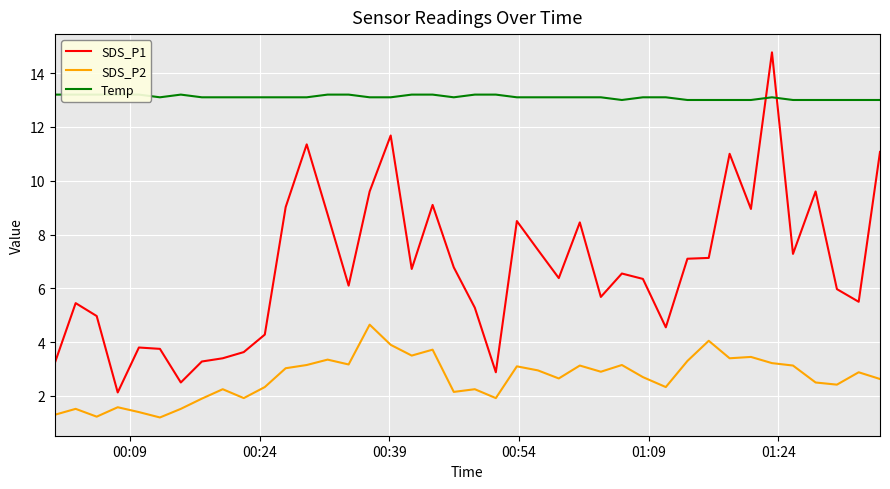

Is this an area chart (filled region under the line)?

No